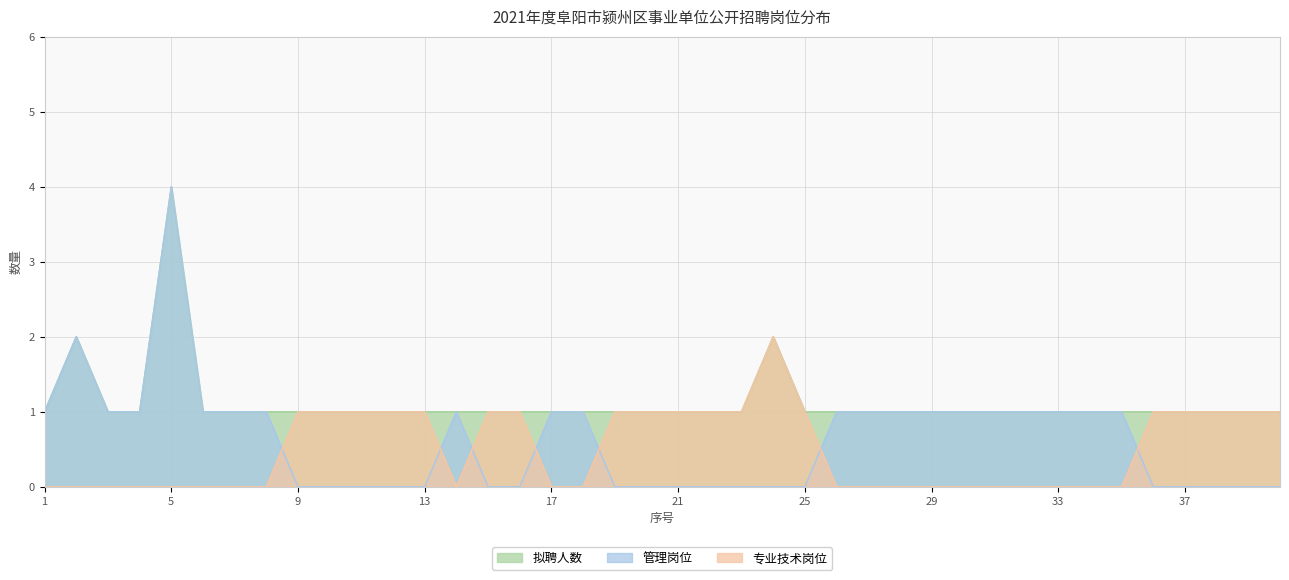

True or false: 专业技术岗位 has more than 1 points higher than both neighbors.

False